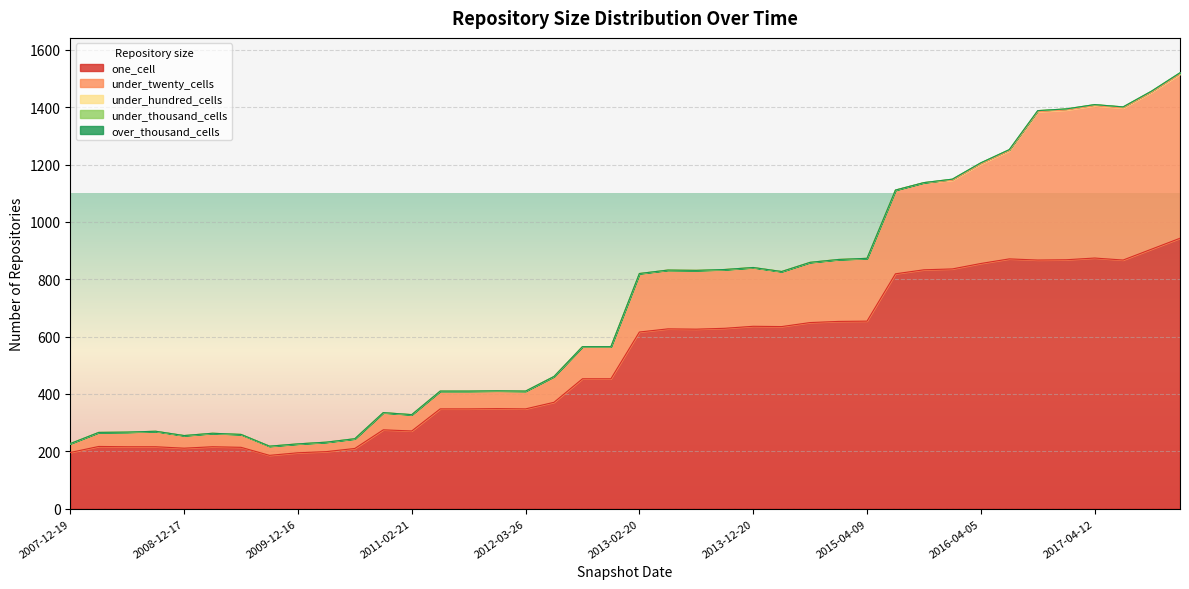

Reading right to left, what are all the values shown in this chart?

one_cell: 2017-12-22=943	2017-10-12=905	2017-07-24=867	2017-04-12=874	2016-12-27=868	2016-10-07=867	2016-07-04=871	2016-04-05=855	2016-01-04=836	2015-10-01=833	2015-07-03=819	2015-04-09=654	2015-01-19=653	2014-09-08=649	2014-03-28=635	2013-12-20=636	2013-09-10=629	2013-07-09=626	2013-05-21=627	2013-02-20=616	2012-12-11=453	2012-10-31=453	2012-07-13=371	2012-03-26=348	2012-01-18=349	2011-09-05=348	2011-06-10=348	2011-02-21=271	2010-11-17=275	2010-07-26=210	2010-04-01=199	2009-12-16=195	2009-09-25=186	2009-06-17=214	2009-04-06=216	2008-12-17=211	2008-10-10=216	2008-06-27=216	2008-04-01=217	2007-12-19=196
under_twenty_cells: 2017-12-22=572	2017-10-12=547	2017-07-24=530	2017-04-12=531	2016-12-27=522	2016-10-07=517	2016-07-04=377	2016-04-05=347	2016-01-04=309	2015-10-01=304	2015-07-03=292	2015-04-09=219	2015-01-19=216	2014-09-08=210	2014-03-28=192	2013-12-20=205	2013-09-10=205	2013-07-09=205	2013-05-21=205	2013-02-20=204	2012-12-11=112	2012-10-31=112	2012-07-13=90	2012-03-26=62	2012-01-18=62	2011-09-05=62	2011-06-10=62	2011-02-21=57	2010-11-17=60	2010-07-26=34	2010-04-01=33	2009-12-16=31	2009-09-25=32	2009-06-17=45	2009-04-06=47	2008-12-17=44	2008-10-10=54	2008-06-27=51	2008-04-01=49	2007-12-19=31
under_hundred_cells: 2017-12-22=5	2017-10-12=4	2017-07-24=4	2017-04-12=4	2016-12-27=4	2016-10-07=4	2016-07-04=4	2016-04-05=4	2016-01-04=4	2015-10-01=0	2015-07-03=0	2015-04-09=0	2015-01-19=0	2014-09-08=0	2014-03-28=0	2013-12-20=0	2013-09-10=0	2013-07-09=0	2013-05-21=0	2013-02-20=0	2012-12-11=0	2012-10-31=0	2012-07-13=0	2012-03-26=0	2012-01-18=0	2011-09-05=0	2011-06-10=0	2011-02-21=0	2010-11-17=0	2010-07-26=0	2010-04-01=0	2009-12-16=0	2009-09-25=0	2009-06-17=0	2009-04-06=0	2008-12-17=0	2008-10-10=0	2008-06-27=0	2008-04-01=0	2007-12-19=0
under_thousand_cells: 2017-12-22=0	2017-10-12=0	2017-07-24=0	2017-04-12=0	2016-12-27=0	2016-10-07=0	2016-07-04=0	2016-04-05=0	2016-01-04=0	2015-10-01=0	2015-07-03=0	2015-04-09=0	2015-01-19=0	2014-09-08=0	2014-03-28=0	2013-12-20=0	2013-09-10=0	2013-07-09=0	2013-05-21=0	2013-02-20=0	2012-12-11=0	2012-10-31=0	2012-07-13=0	2012-03-26=0	2012-01-18=0	2011-09-05=0	2011-06-10=0	2011-02-21=0	2010-11-17=0	2010-07-26=0	2010-04-01=0	2009-12-16=0	2009-09-25=0	2009-06-17=0	2009-04-06=0	2008-12-17=0	2008-10-10=0	2008-06-27=0	2008-04-01=0	2007-12-19=0
over_thousand_cells: 2017-12-22=0	2017-10-12=0	2017-07-24=0	2017-04-12=0	2016-12-27=0	2016-10-07=0	2016-07-04=0	2016-04-05=0	2016-01-04=0	2015-10-01=0	2015-07-03=0	2015-04-09=0	2015-01-19=0	2014-09-08=0	2014-03-28=0	2013-12-20=0	2013-09-10=0	2013-07-09=0	2013-05-21=0	2013-02-20=0	2012-12-11=0	2012-10-31=0	2012-07-13=0	2012-03-26=0	2012-01-18=0	2011-09-05=0	2011-06-10=0	2011-02-21=0	2010-11-17=0	2010-07-26=0	2010-04-01=0	2009-12-16=0	2009-09-25=0	2009-06-17=0	2009-04-06=0	2008-12-17=0	2008-10-10=0	2008-06-27=0	2008-04-01=0	2007-12-19=0